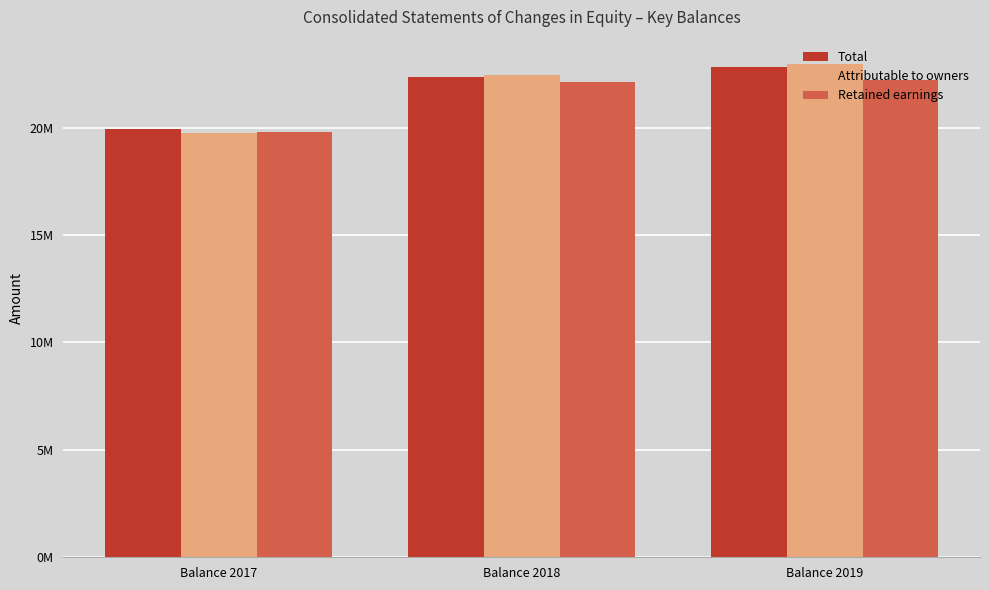

Is the value of Attributable to owners at Balance 2017 greater than the value of Retained earnings at Balance 2019?

No